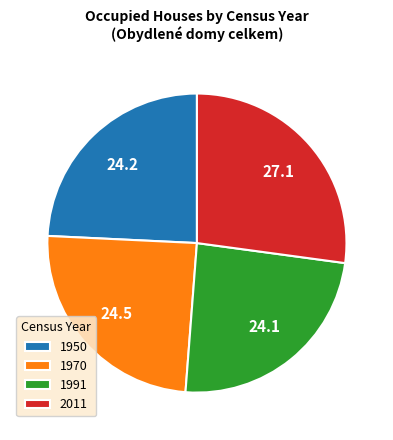

Does any single category account for the majority?

No